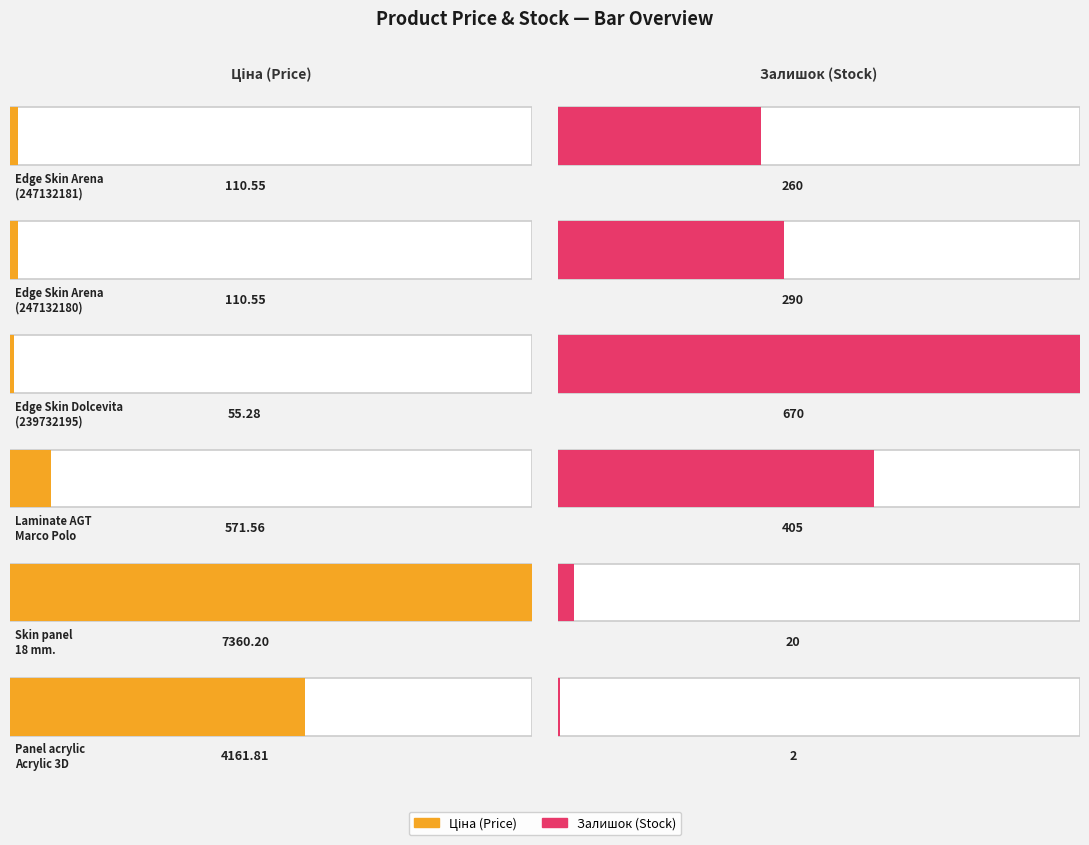

Is it true that Ціна equals 154.5 at Edge Skin Arena (247132180)?

False